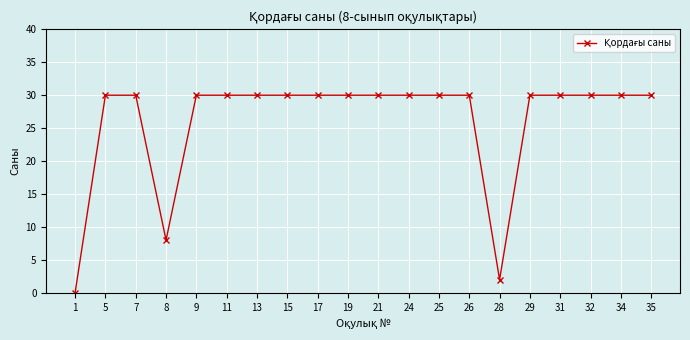

Reading right to left, extract all data points from this chart.

35=30	34=30	32=30	31=30	29=30	28=2	26=30	25=30	24=30	21=30	19=30	17=30	15=30	13=30	11=30	9=30	8=8	7=30	5=30	1=0